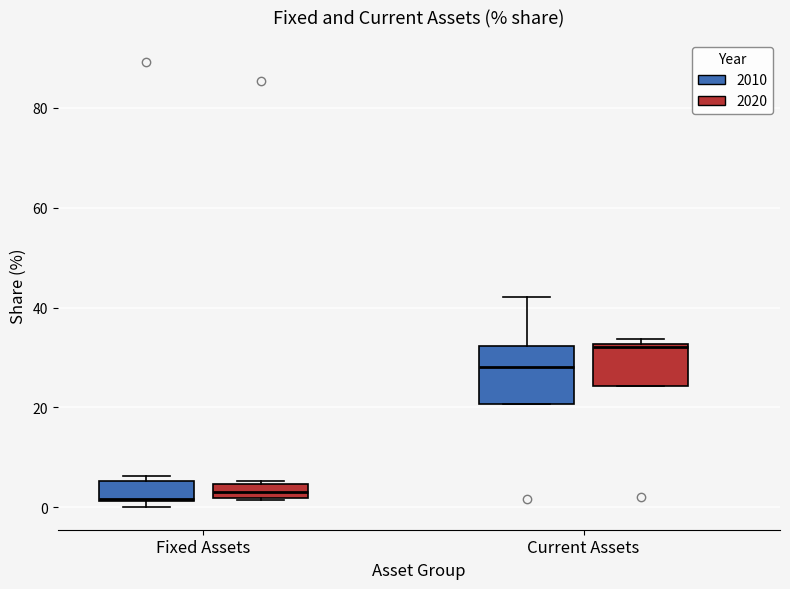

Where is the lower edge of the box for Fixed Assets (2020) on the y-axis? The values are not printed on the chart, so give them approximately, as read against the axis.

2